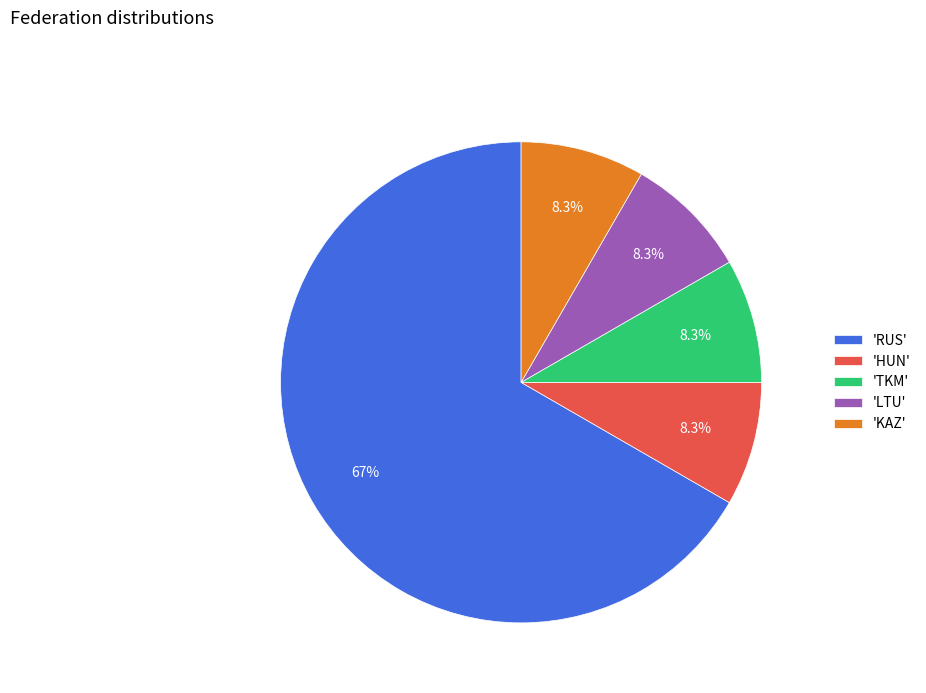

What percentage is NOT represented by 'HUN'?

91.7%